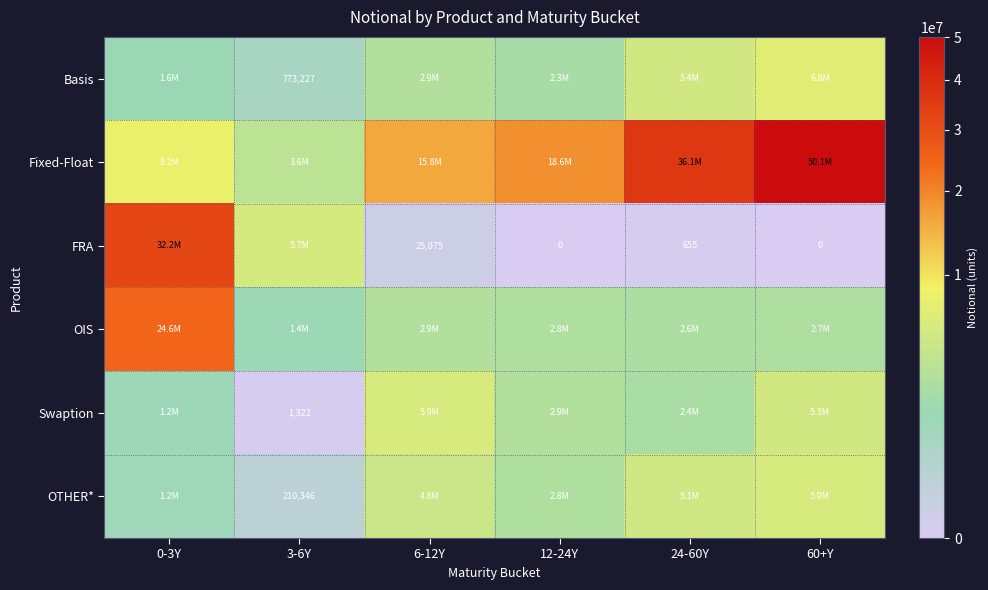

What is the lowest value of the OIS series?

1360006